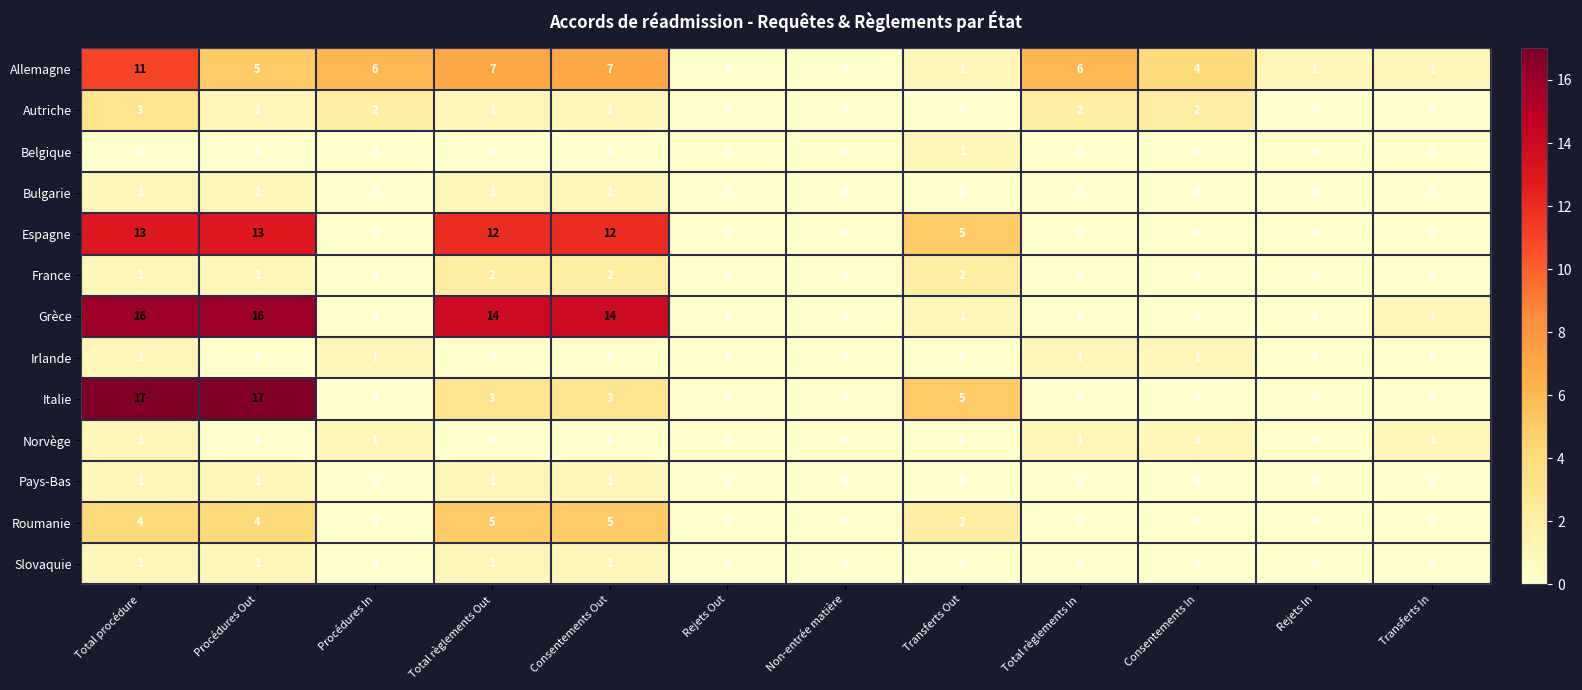

Count the Autriche values in the range 0 to 2.

11